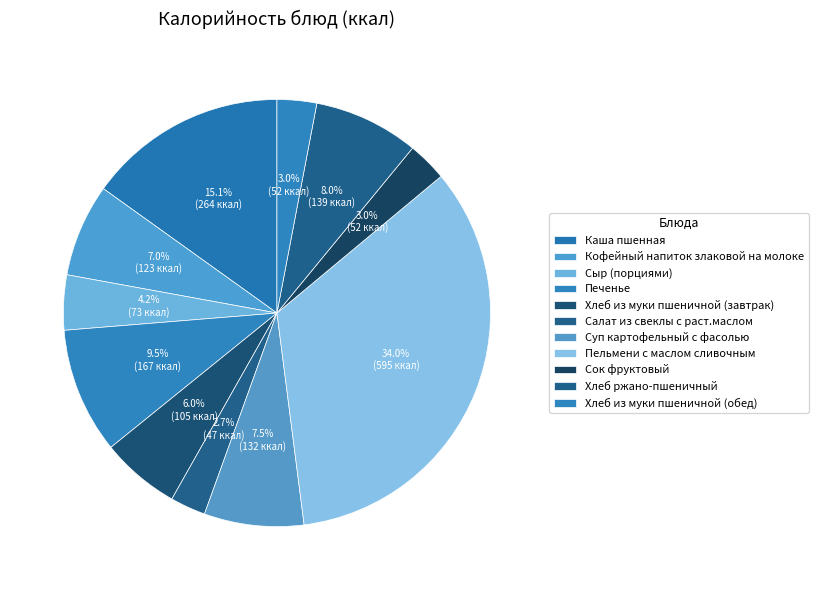

To the nearest percent, what is the difference between the largest and smallest slice percentages?

31%